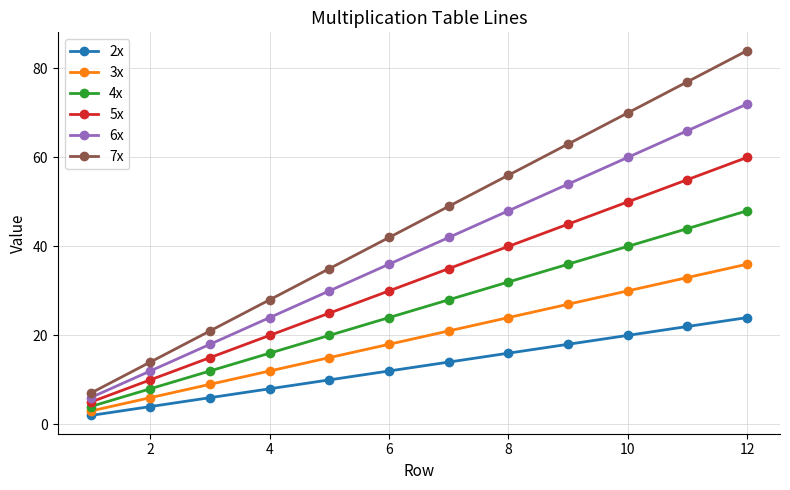

How many lines are shown in the chart?

6